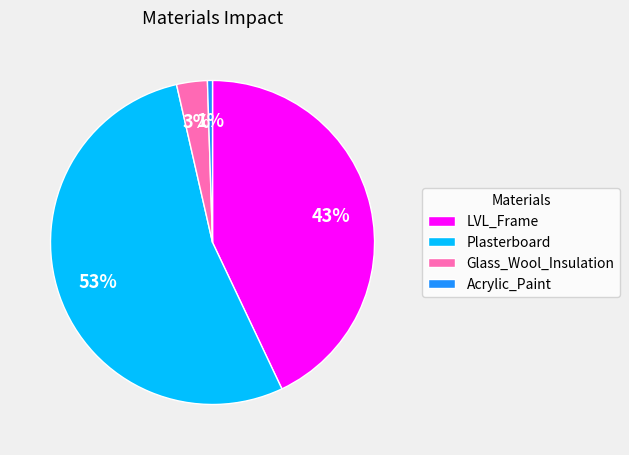

How many slices are in this pie chart?

4